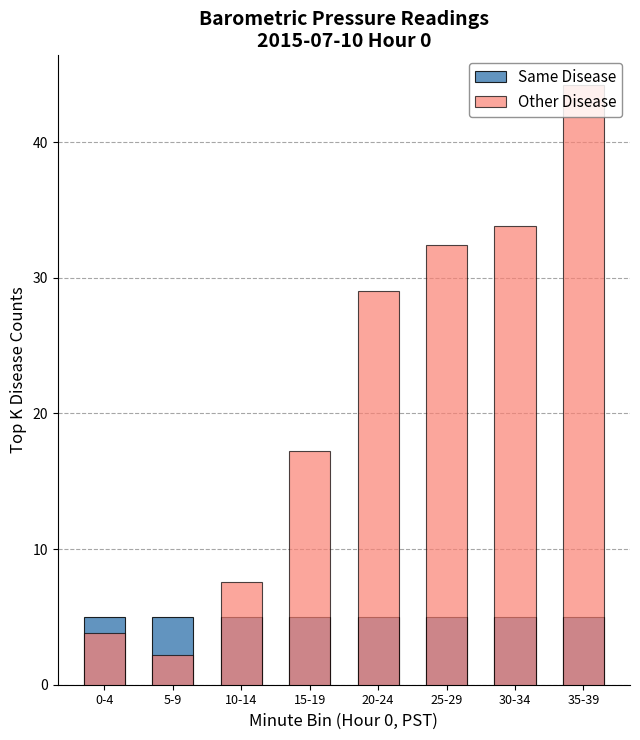

Which series has the largest total across all categories?

Other Disease